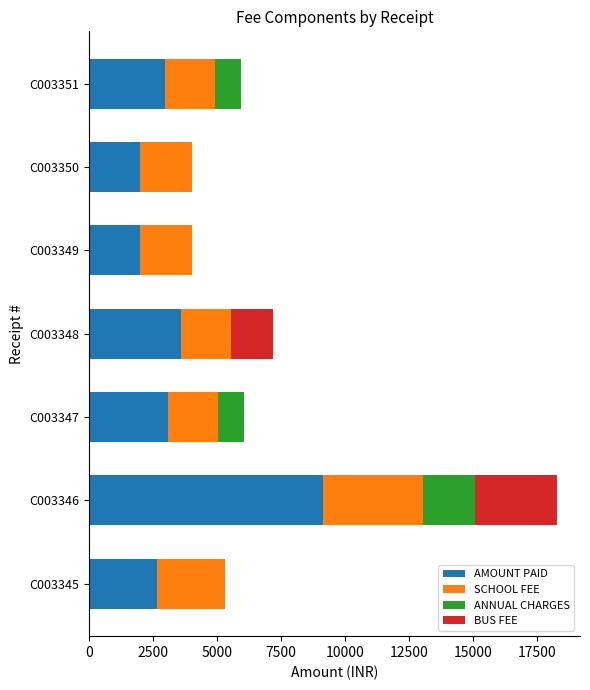

Is it true that AMOUNT PAID equals 1266 at C003348?

False